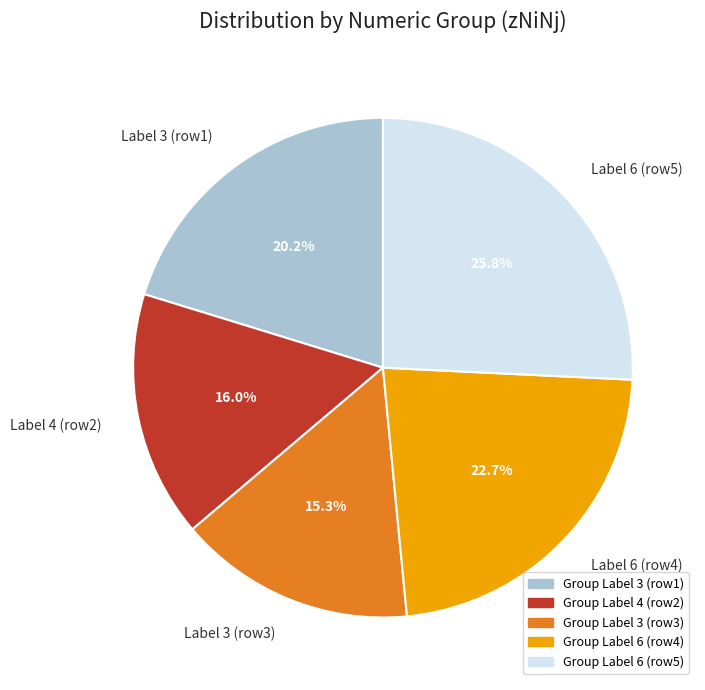

To the nearest percent, what is the average slice percentage?

20%